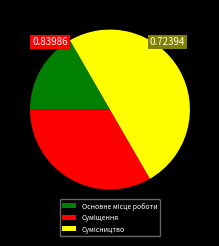

Is it true that Основне місце роботи is 31% of the pie?

False